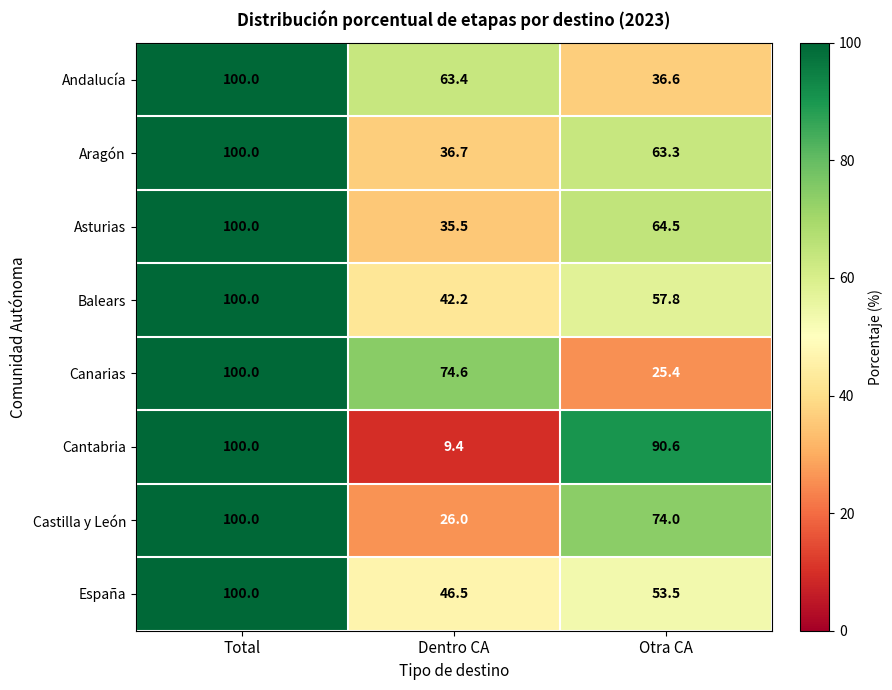

What is the minimum value shown in the chart?

9.4